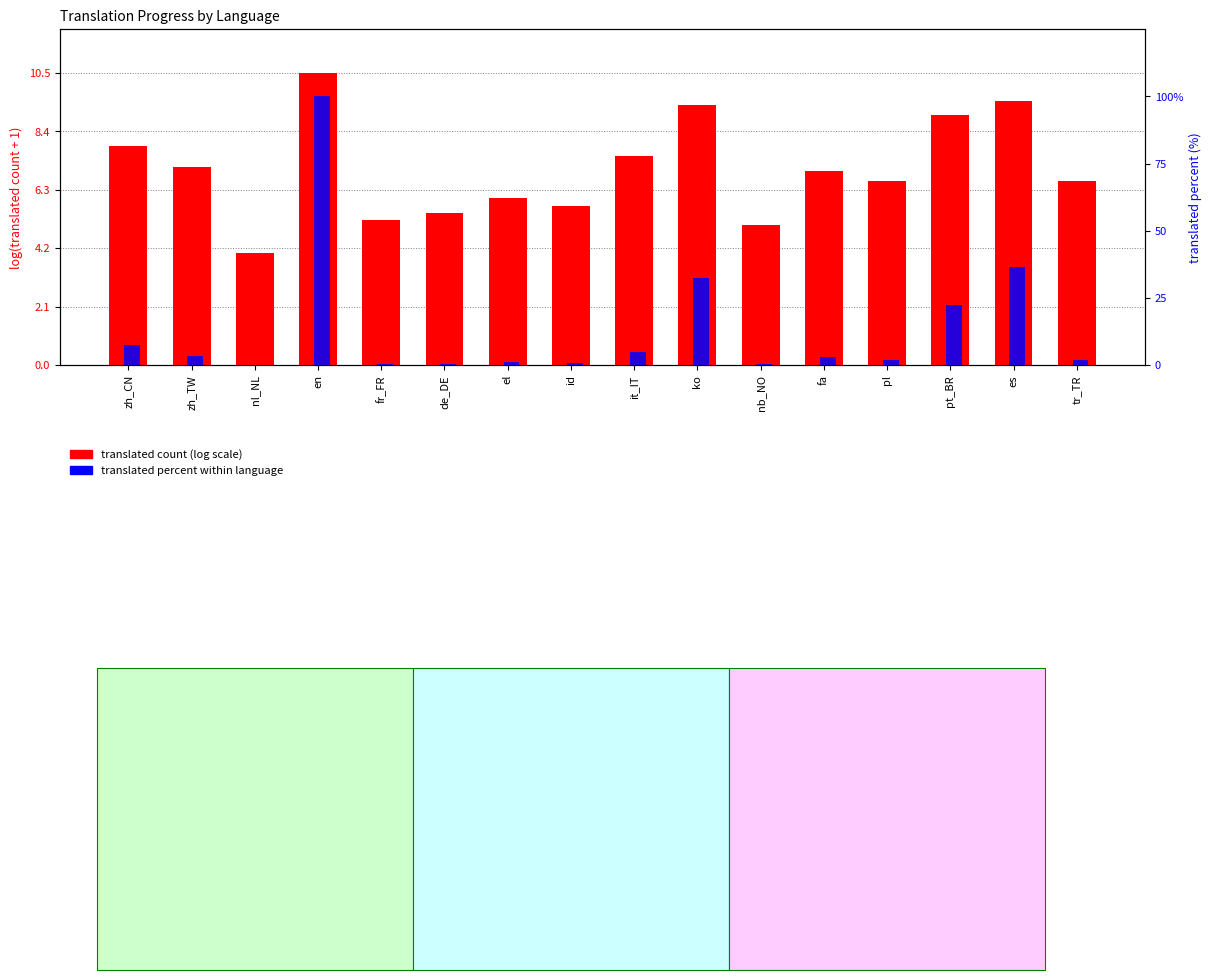

What is the label of the 12th bar from the right?

fr_FR